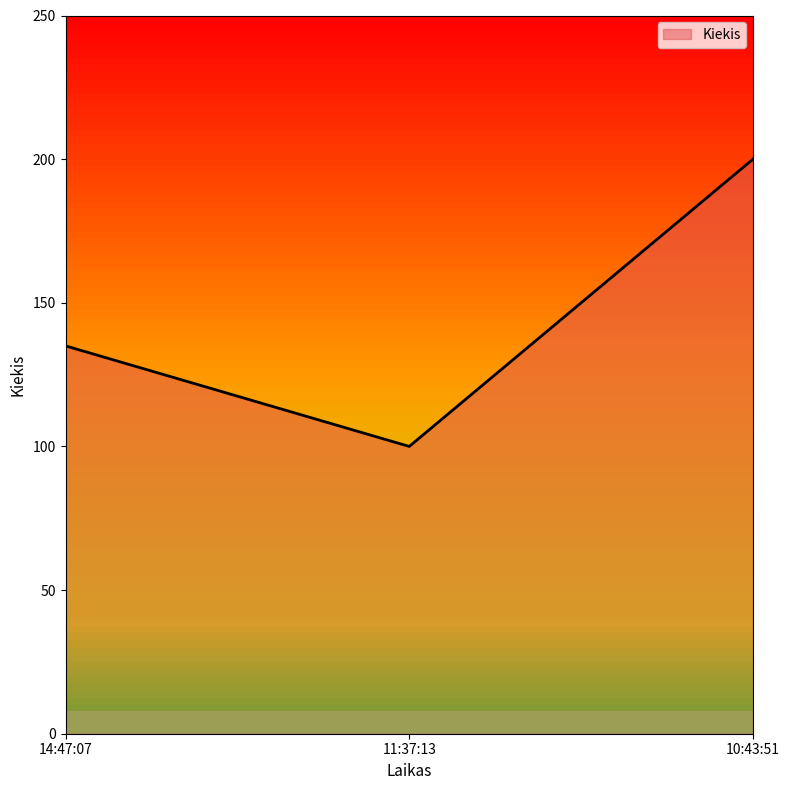

Where is the data nearest to the value 150?

14:47:07